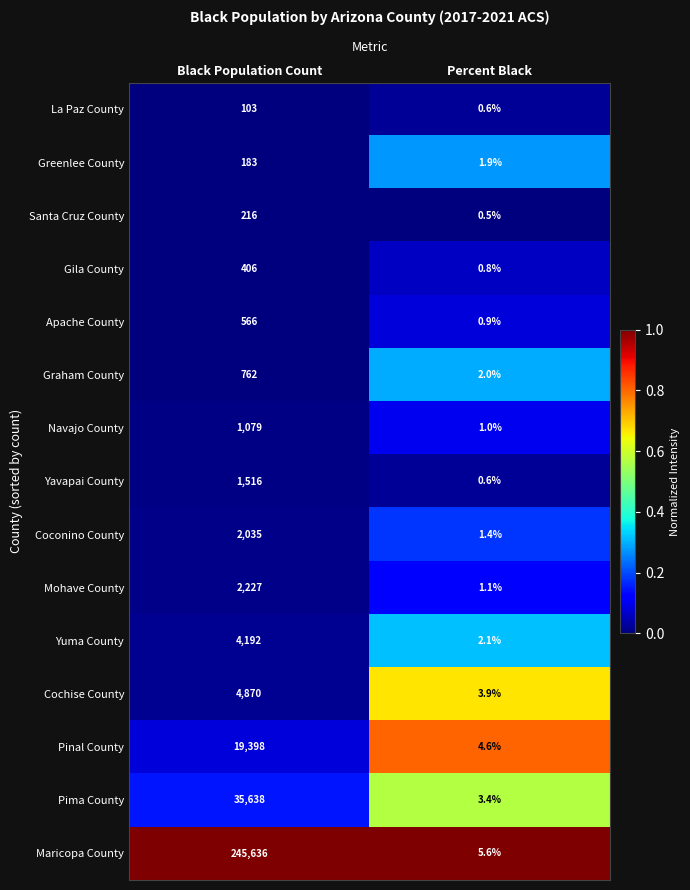

At which label does Navajo County reach its minimum?

Percent Black